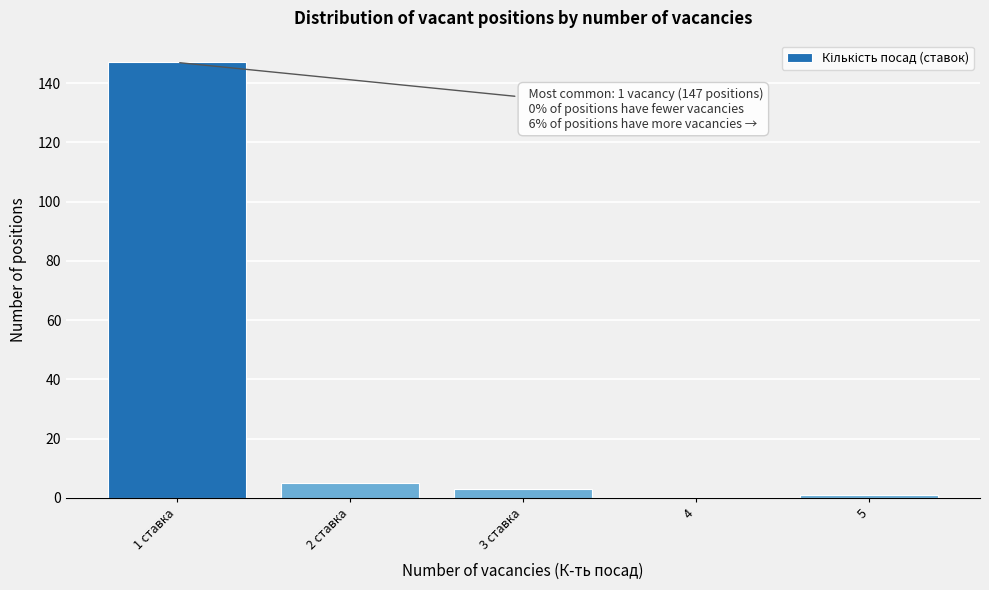

Reading left to right, what are all the values shown in this chart?

1 ставка=147	2 ставка=5	3 ставка=3	4=0	5=1